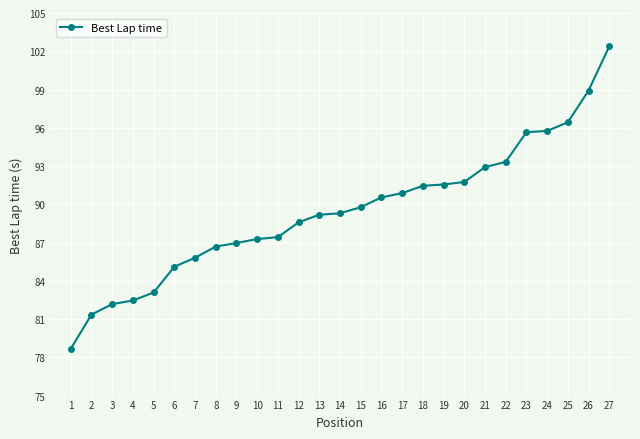

Count the number of values greater than 89.

15